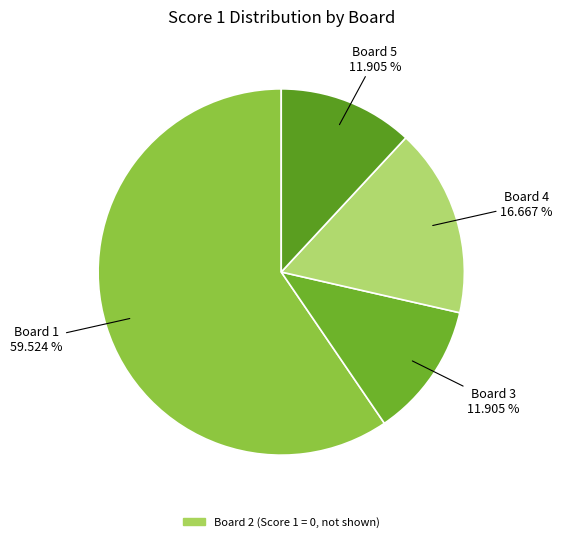

To the nearest percent, what is the difference between the largest and smallest slice percentages?

48%